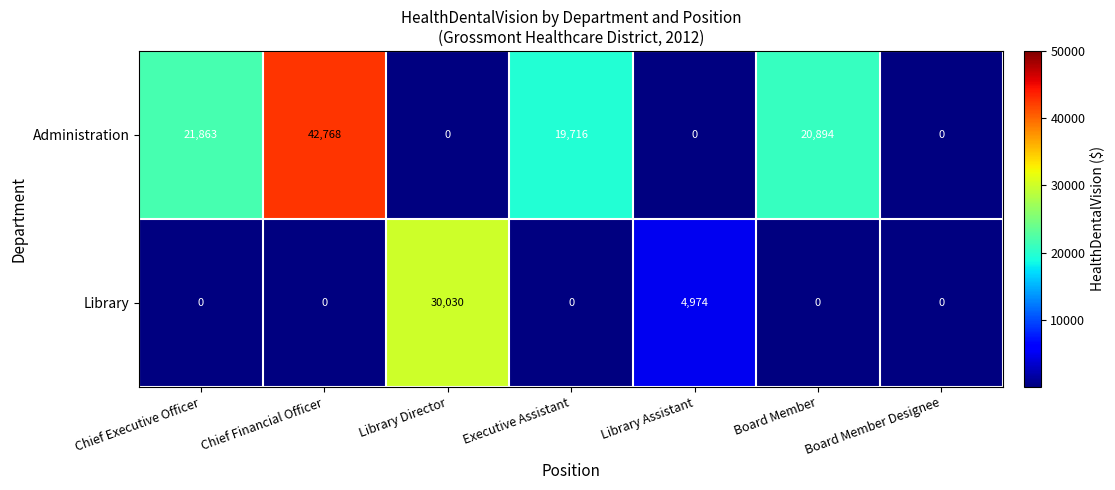

Which series has the largest range (max minus min)?

Administration